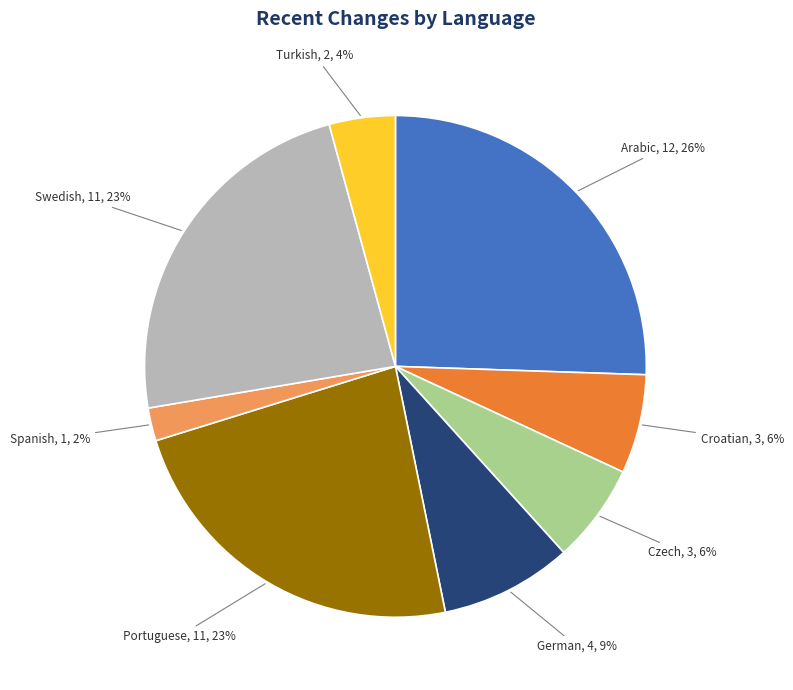

Is there any slice that represents more than half of the pie?

No